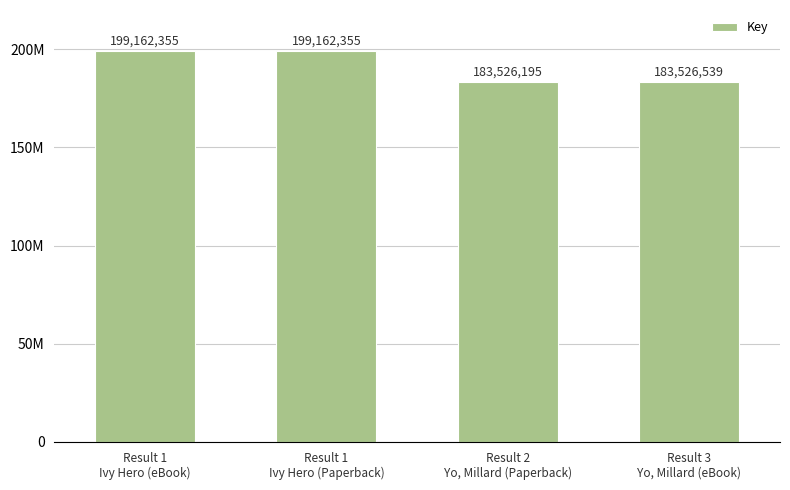

Are the bars horizontal?

No